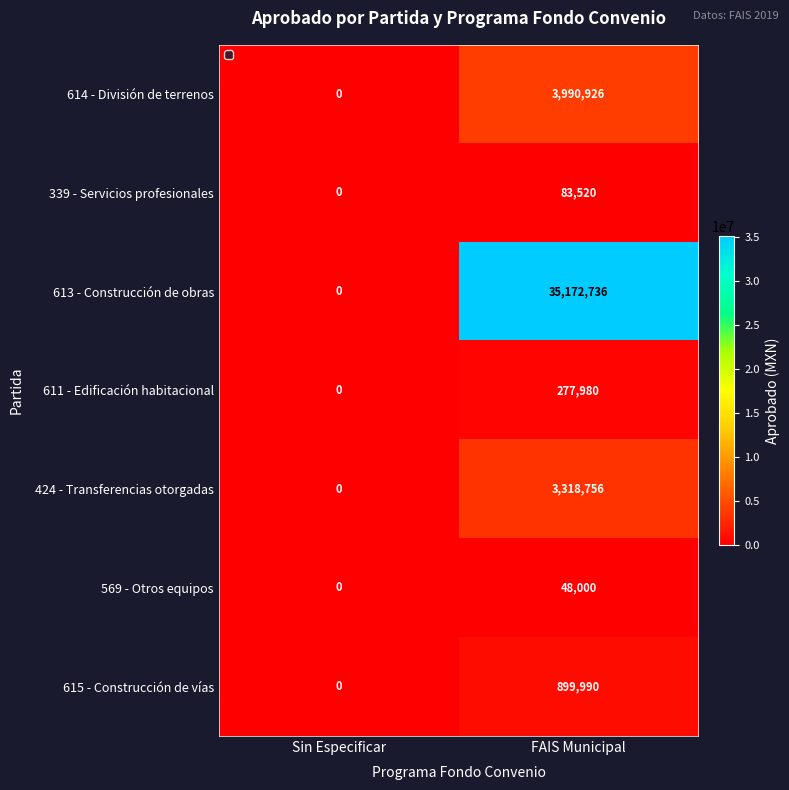

Which series changed the most between Sin Especificar and FAIS Municipal?

613 - Construcción de obras